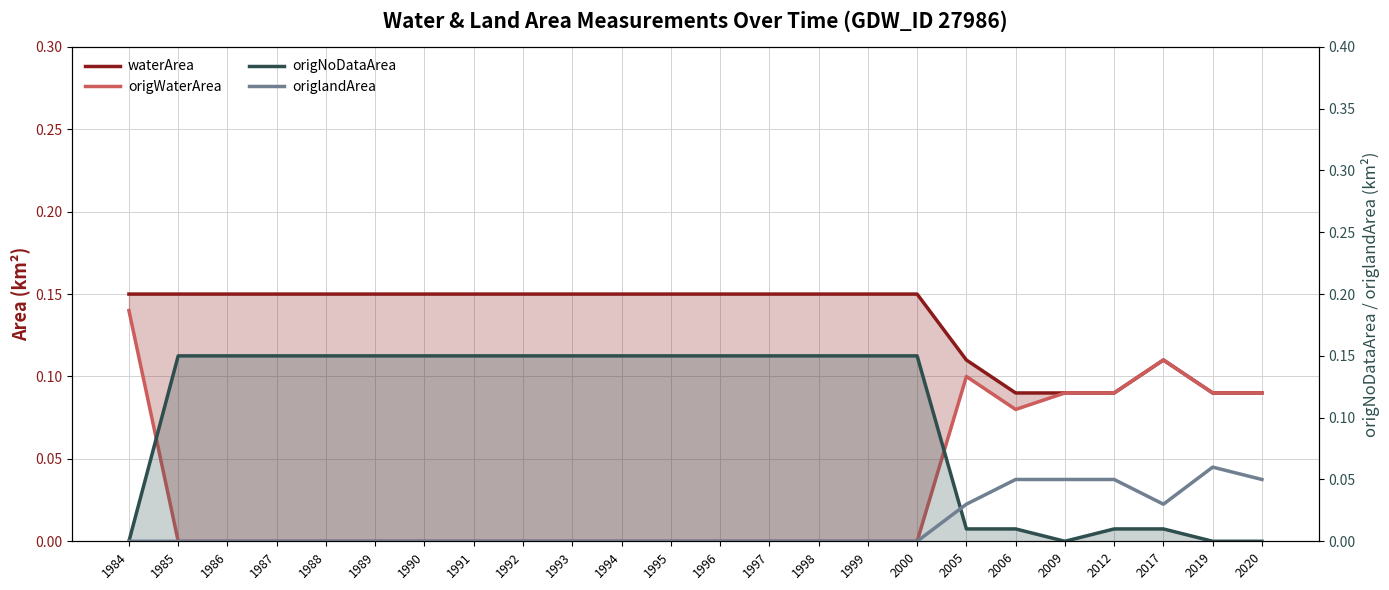

In origWaterArea, how many points are higher than both neighbors (excluding endpoints)?

2